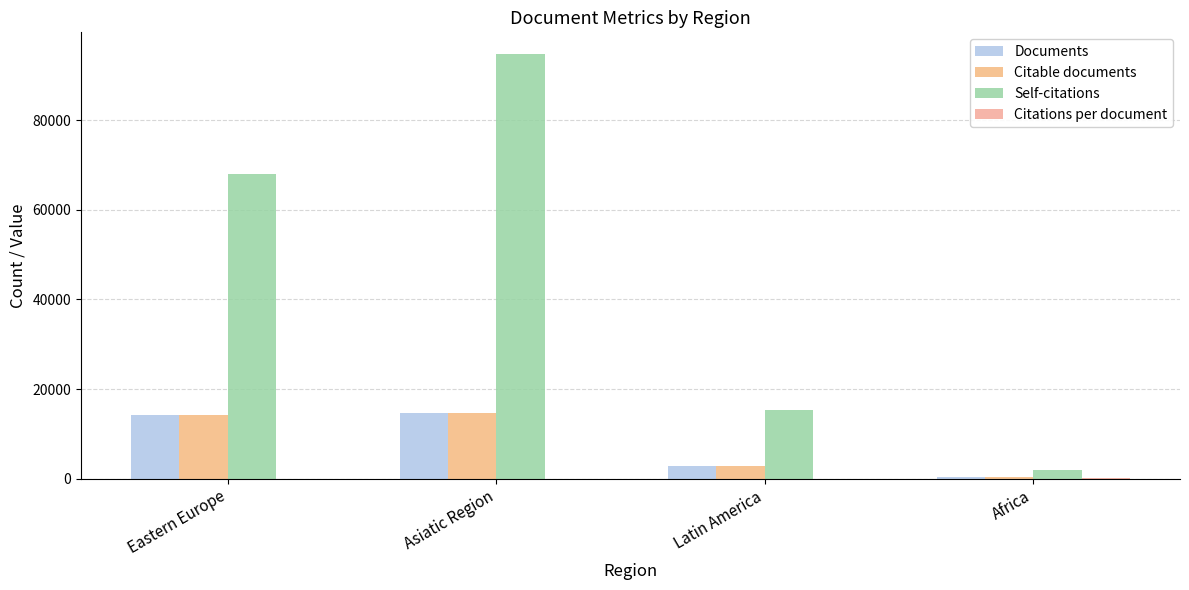

Are the bars grouped side by side (vs. stacked)?

Yes